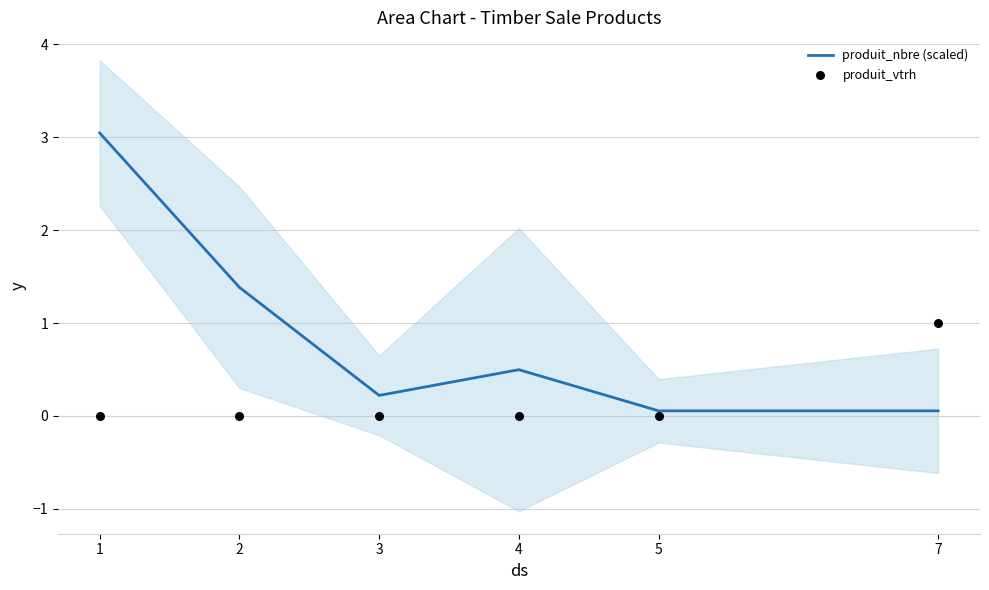

What are all the series names shown in the legend?

produit_nbre (scaled), produit_vtrh